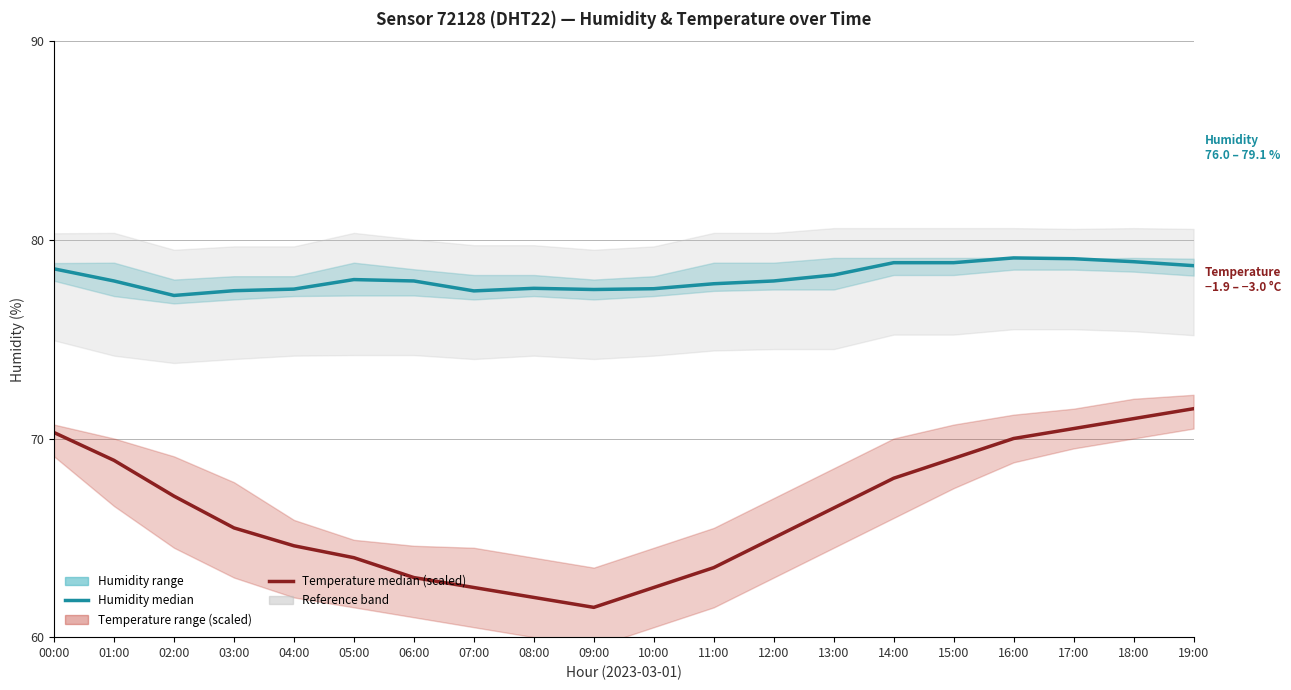

The Temperature (median, scaled) series shows 66.5 at 13:00. True or false?

True